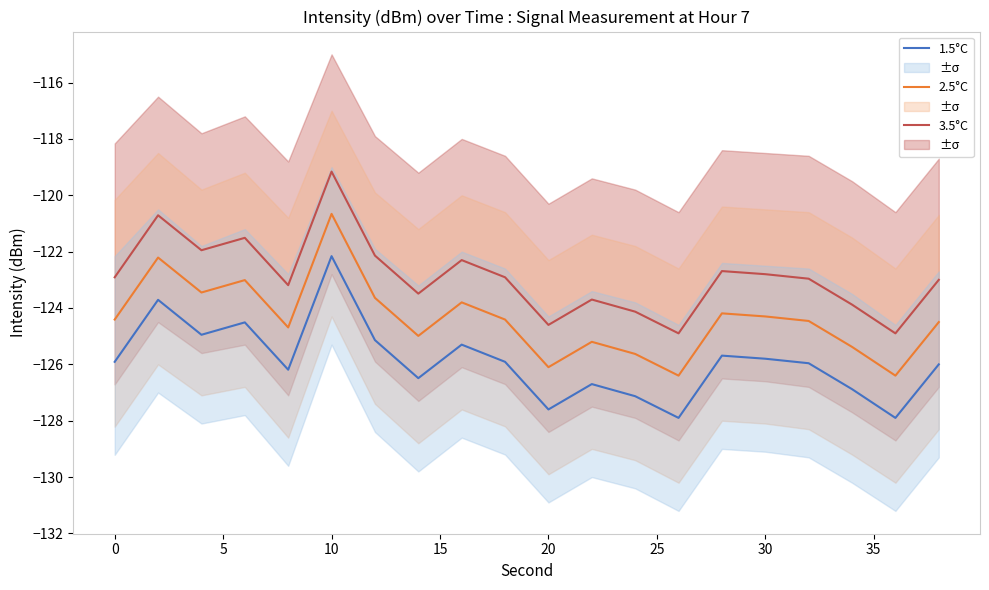

True or false: 2.5°C and 1.5°C intersect in this chart.

False